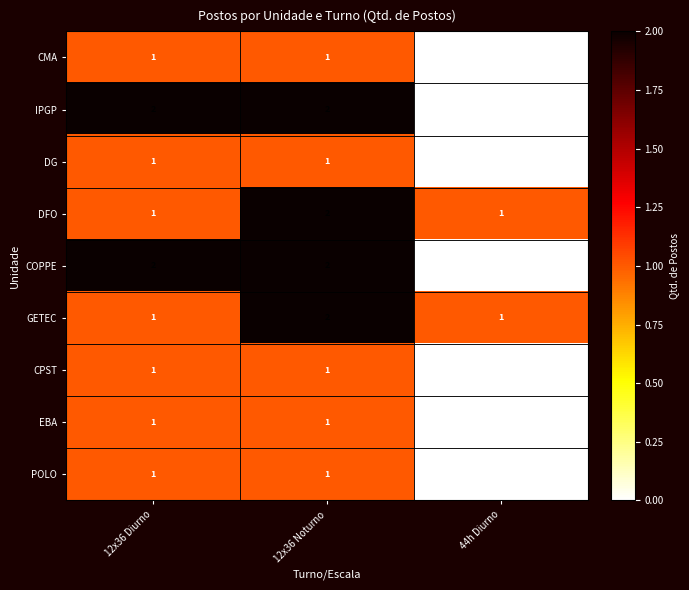

The value of CMA at 12x36 Noturno is 1. True or false?

True